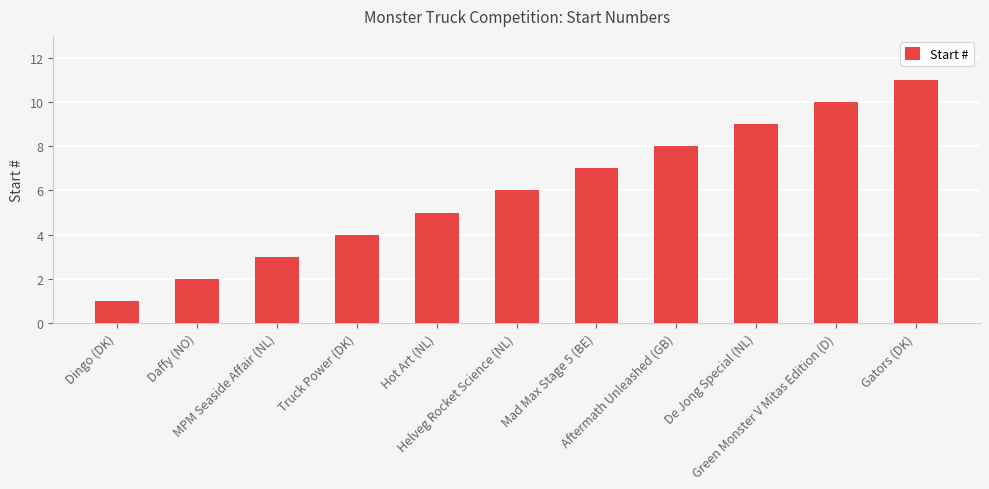

What is the label of the 5th bar from the right?

Mad Max Stage 5 (BE)